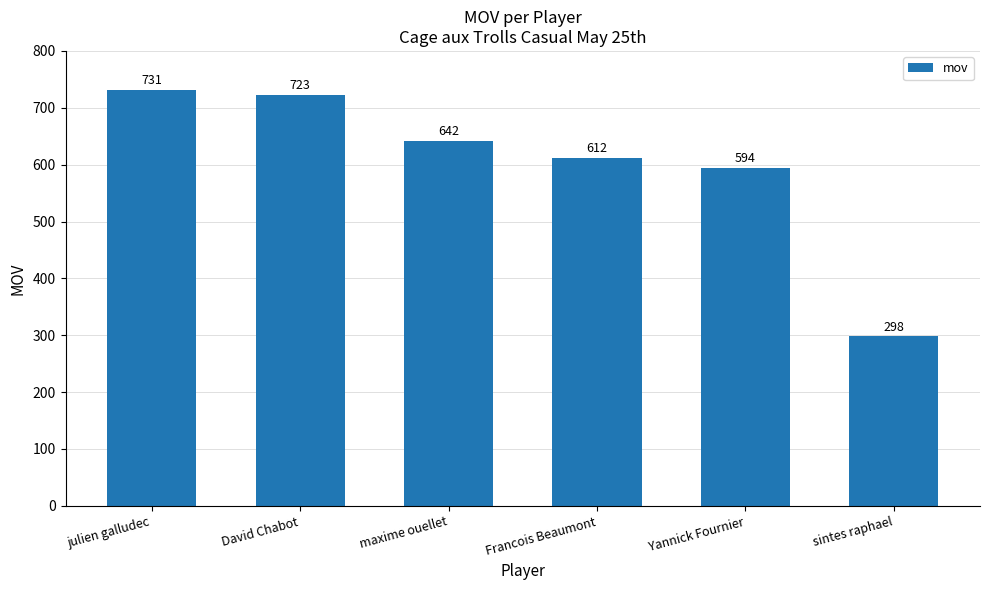

List the labels in order of value, largest first.

julien galludec, David Chabot, maxime ouellet, Francois Beaumont, Yannick Fournier, sintes raphael